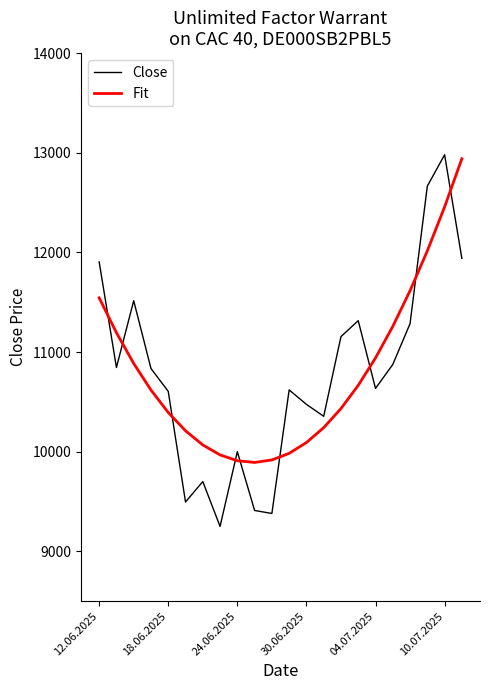

True or false: Fit and Close intersect in this chart.

True